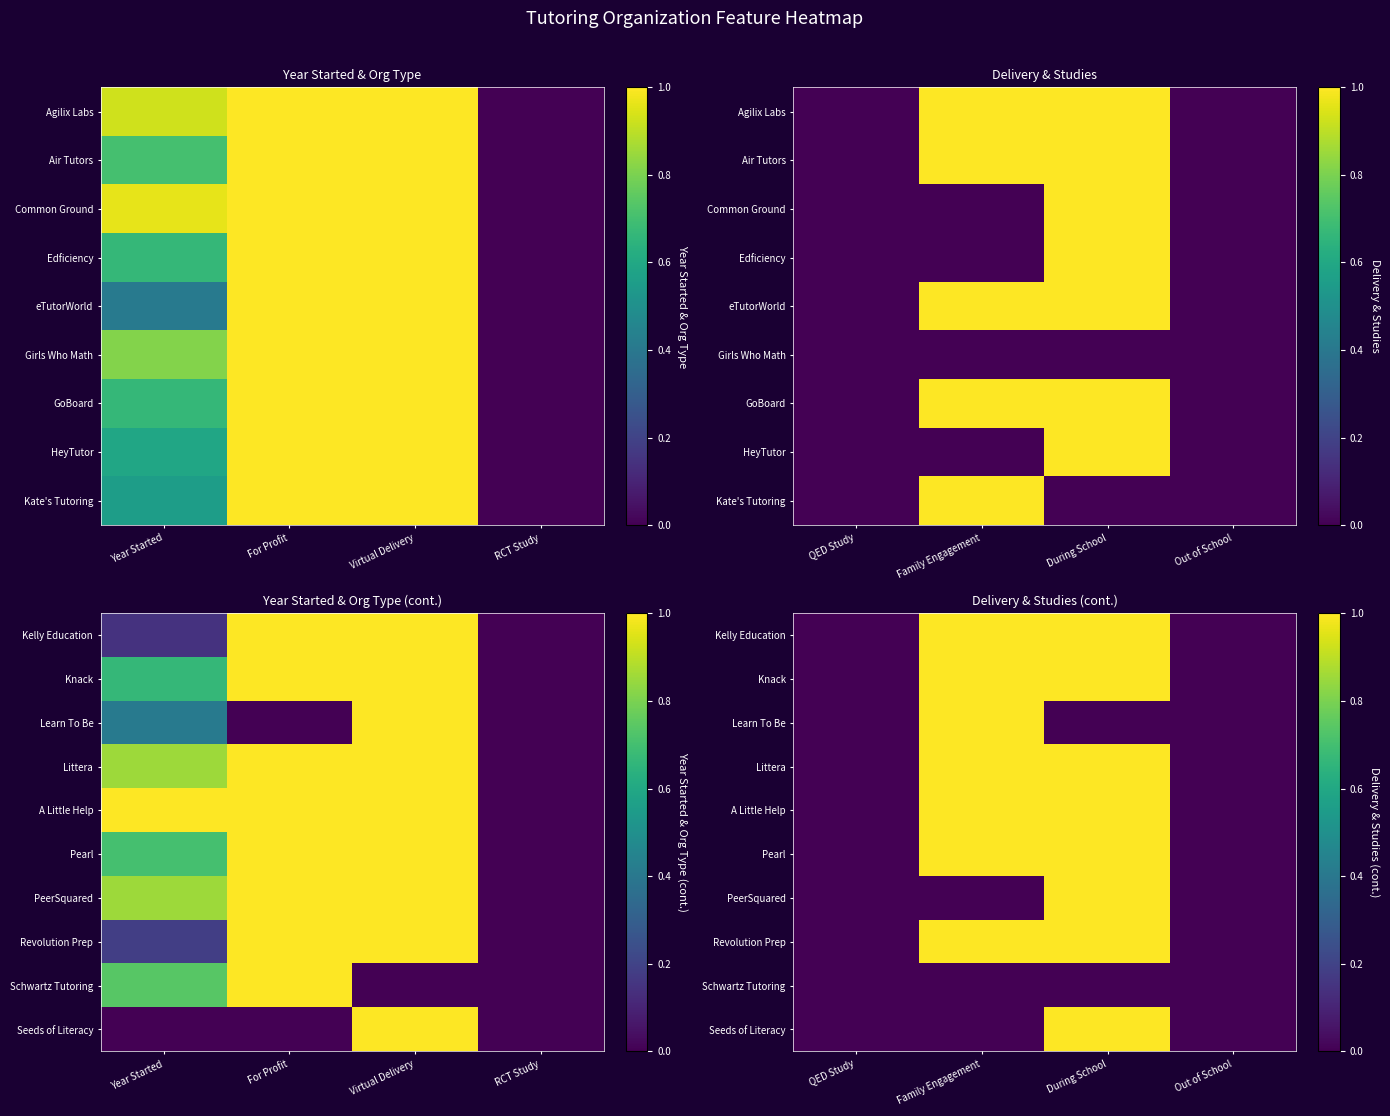

What is the difference between the second highest and minimum values in the A Little Help series?

1